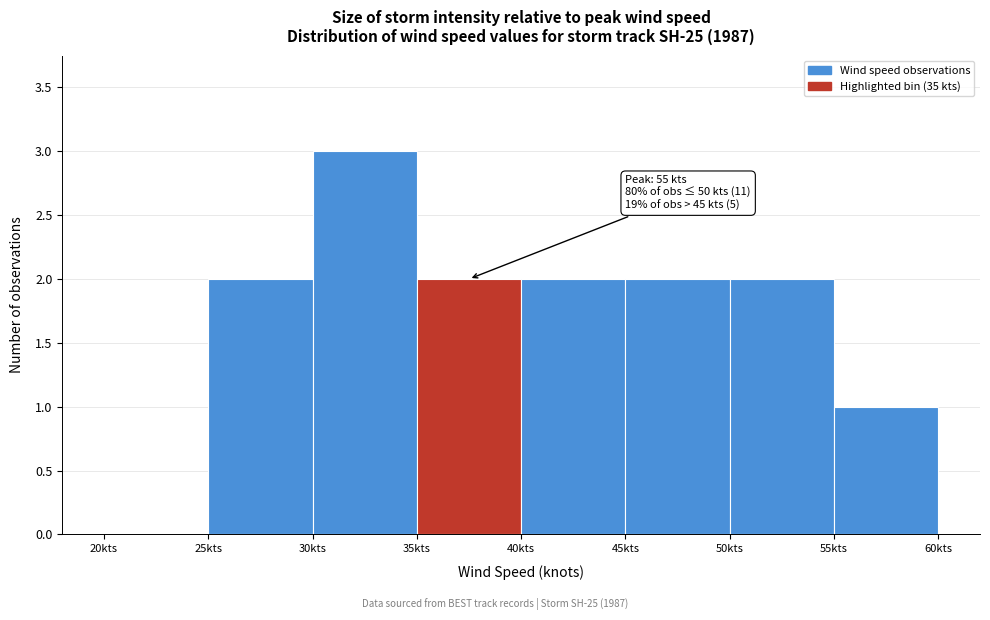

Over which range of the x-axis is the bar tallest?

30 to 35